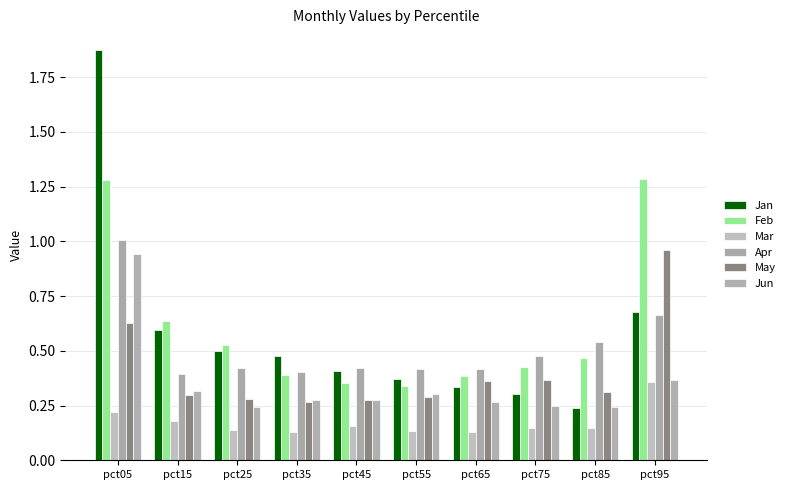

What is the difference between the Mar values at pct65 and pct05?

0.1